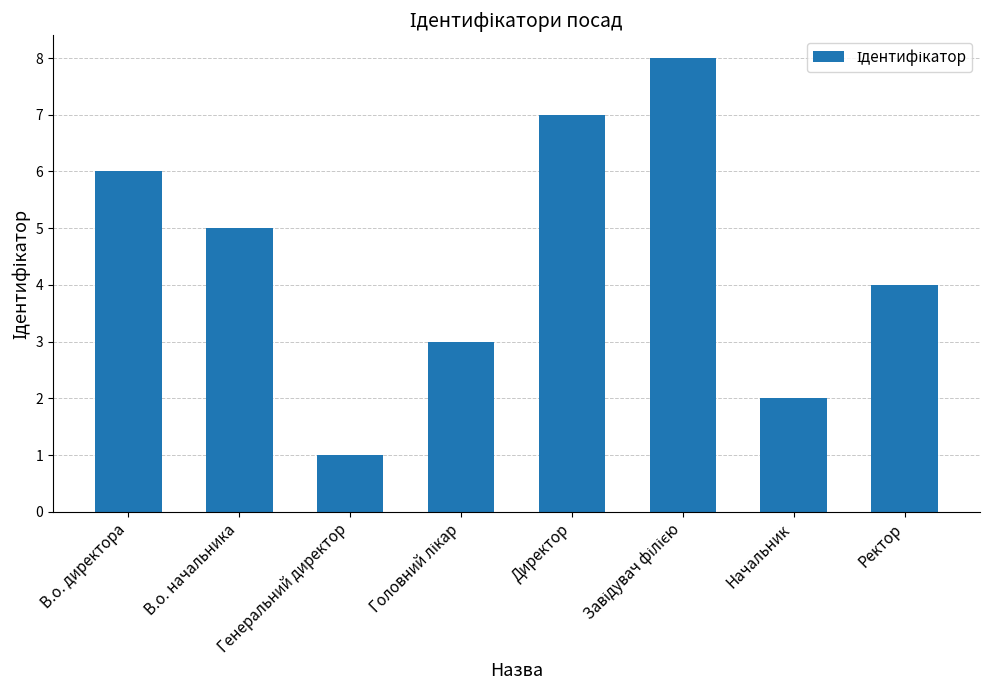

How many categories are shown in the chart?

8